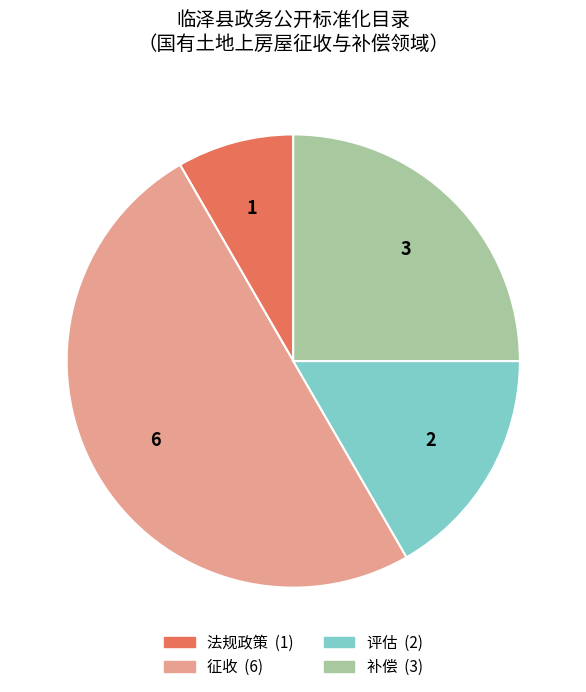

Which category has the biggest portion of the pie?

征收